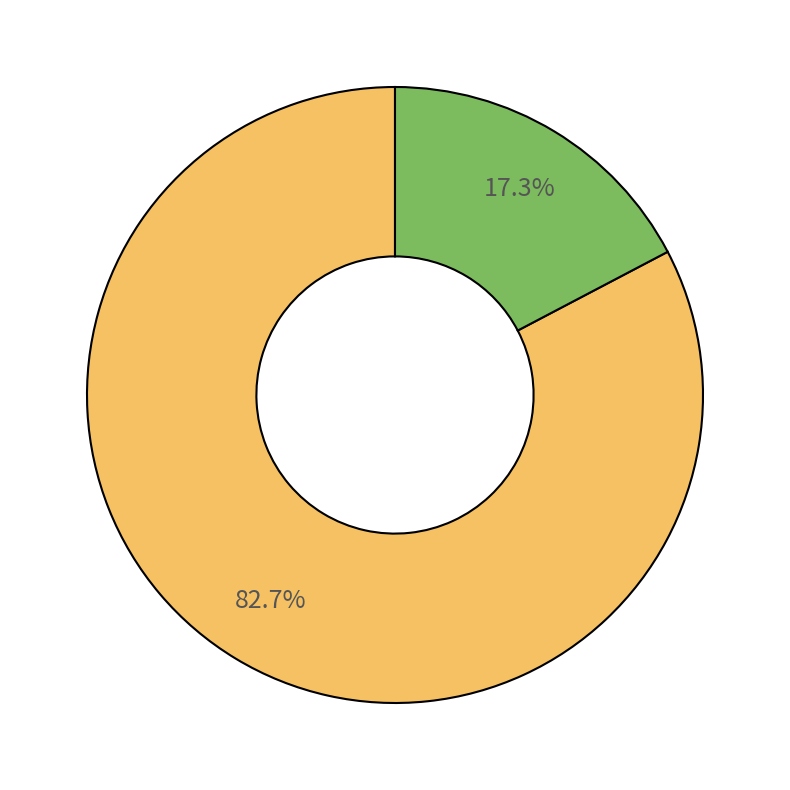

Is there a majority slice in this chart?

Yes